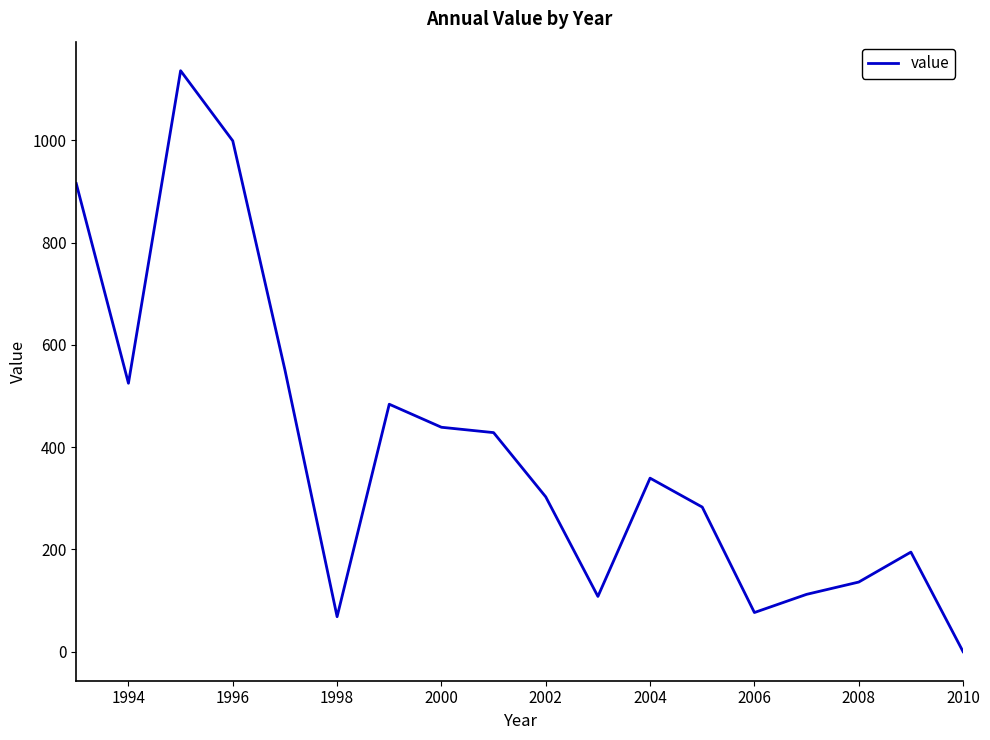

What is the greatest value displayed?

1136.4